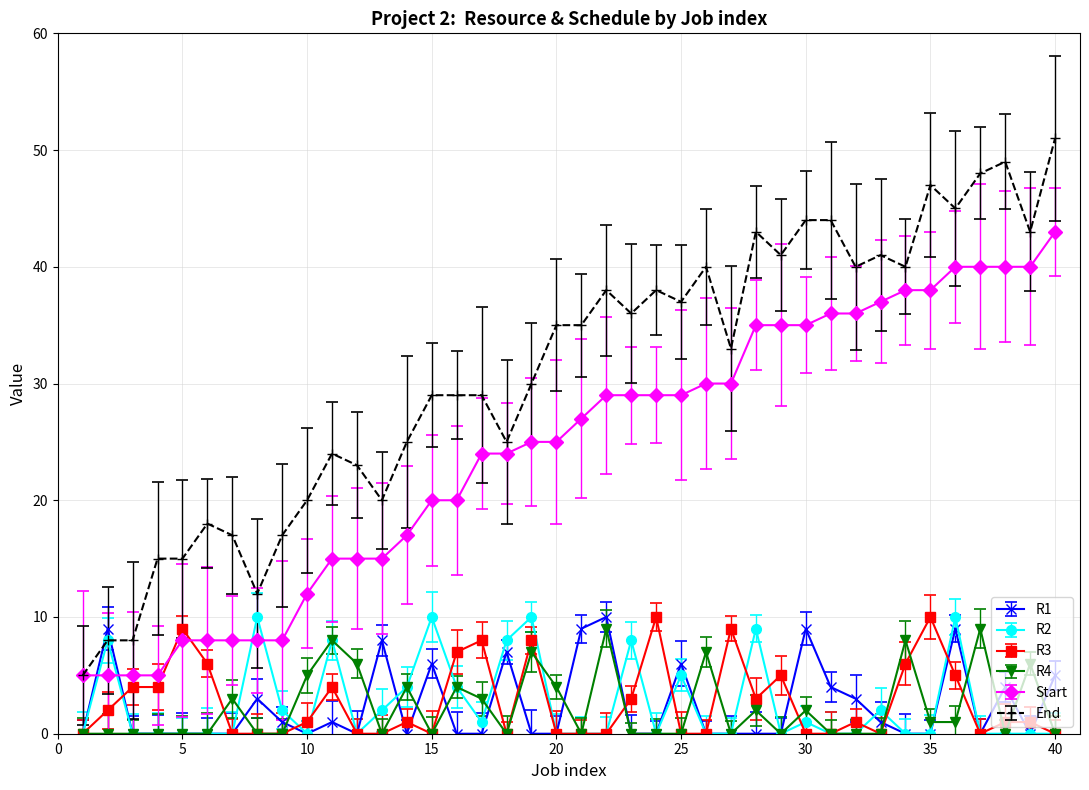

What is the average value of the R3 series?

3